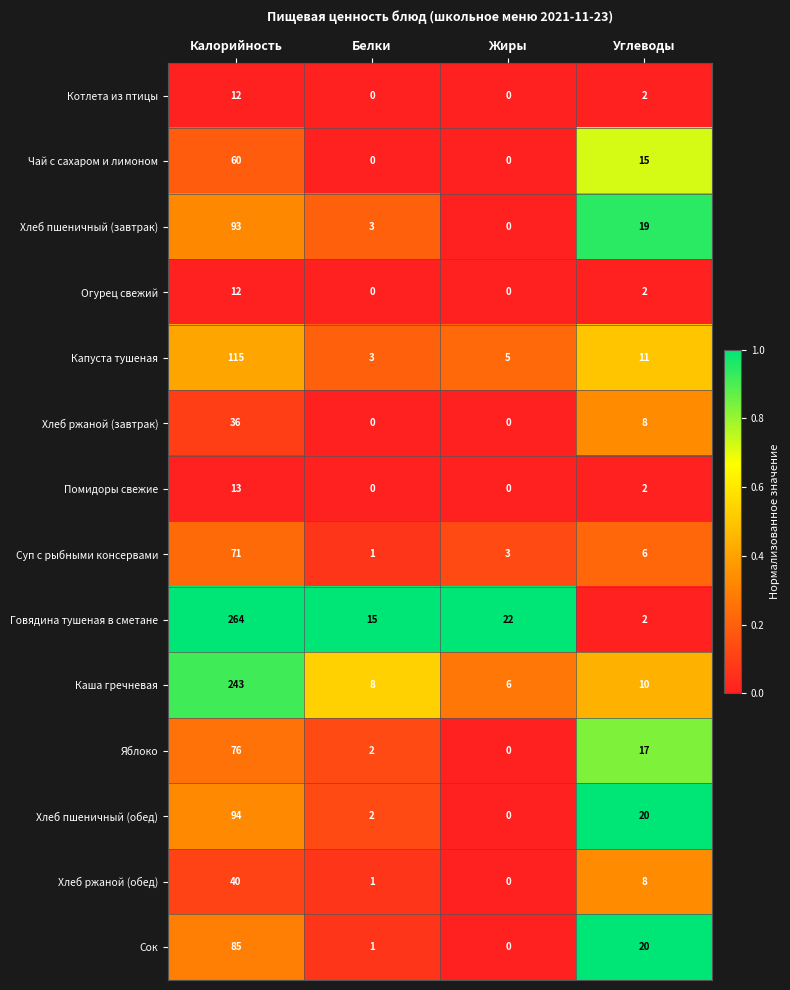

List the labels in order of Суп с рыбными консервами value, largest first.

Калорийность, Углеводы, Жиры, Белки